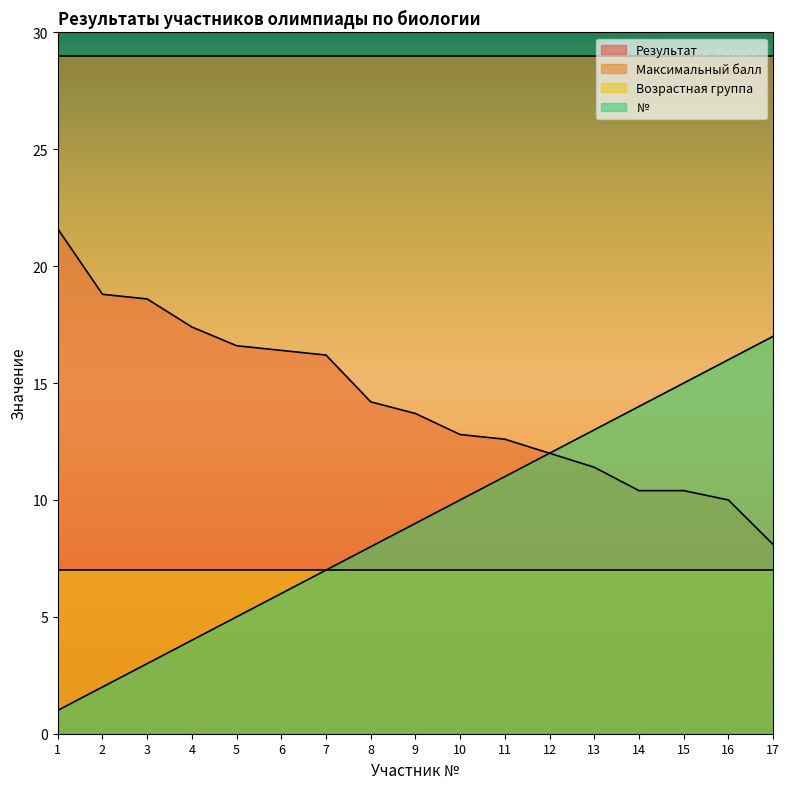

What is the difference between the highest and lowest values at 7?

22.0